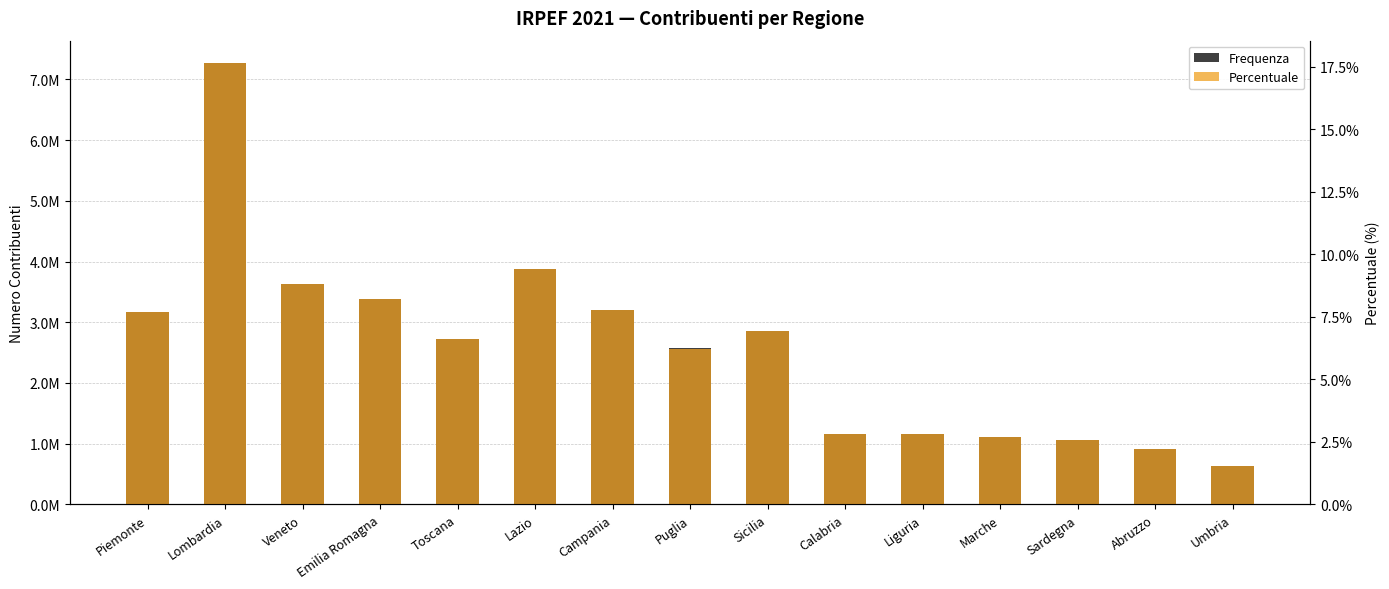

What is the difference between the highest and lowest values at Lazio?

3879660.6